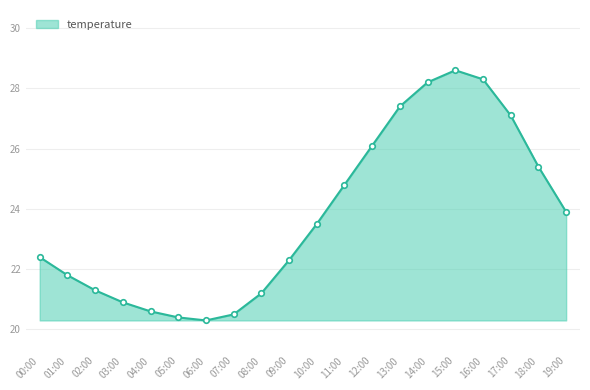

How many lines are shown in the chart?

1